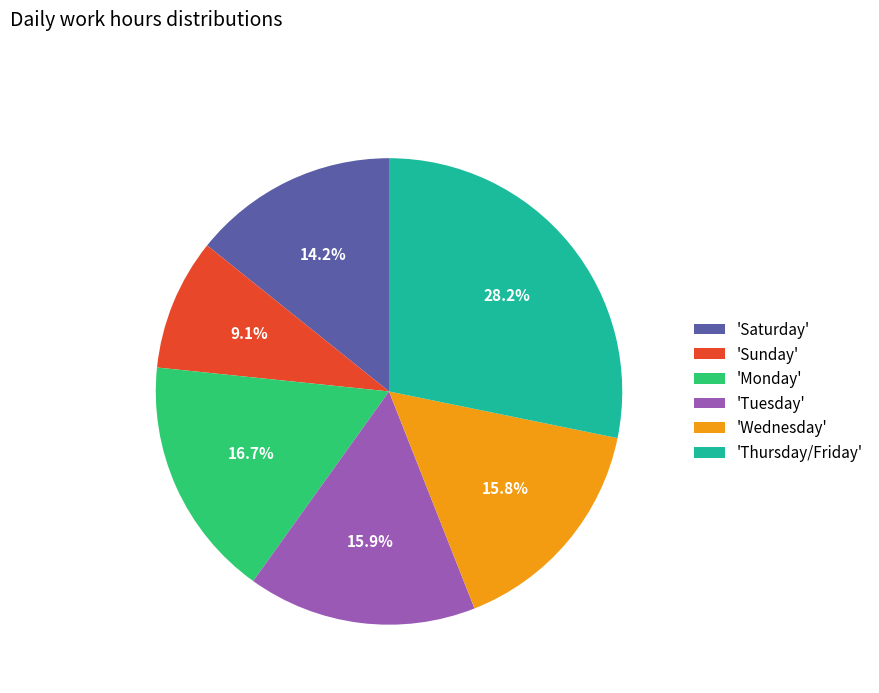

To the nearest percent, what is the average slice percentage?

17%